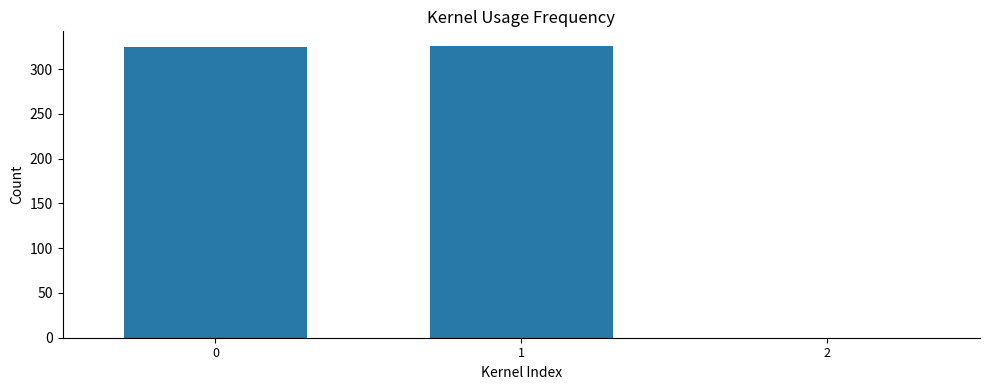

What is the maximum value shown in the chart?

326